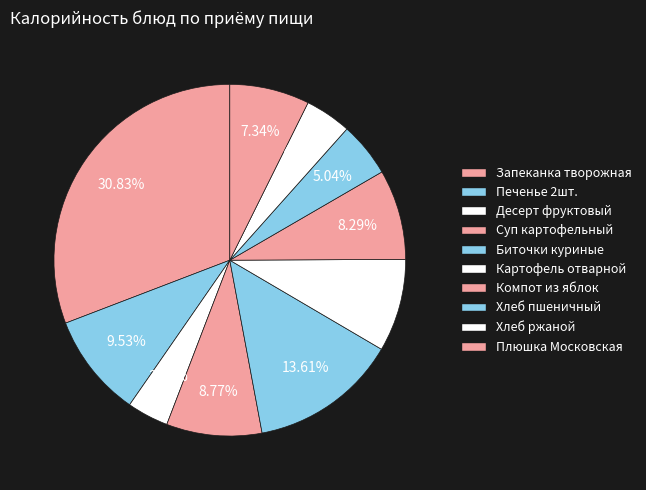

Count the number of slices in the pie.

10